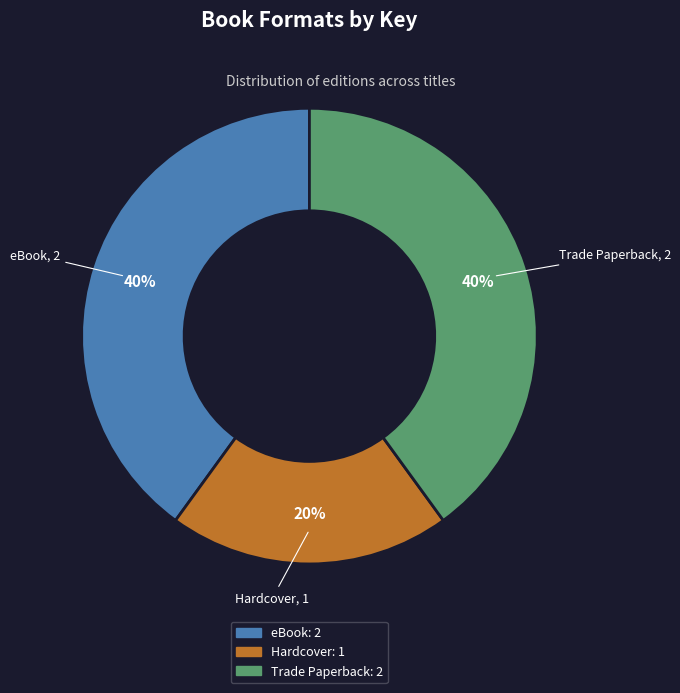

Is there any slice that represents more than half of the pie?

No